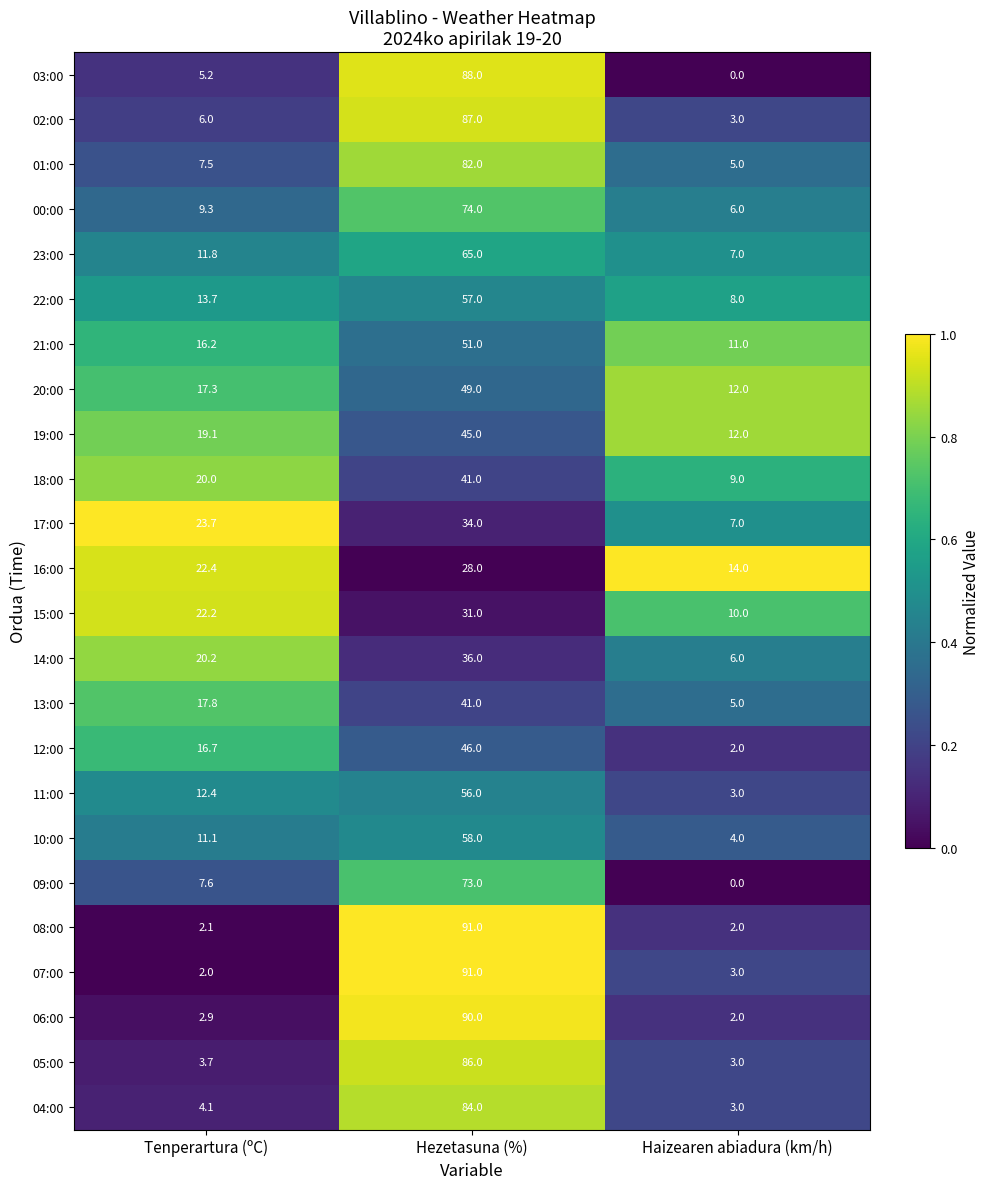

True or false: 09:00 has a value of 3.6 at Tenperartura (ºC).

False